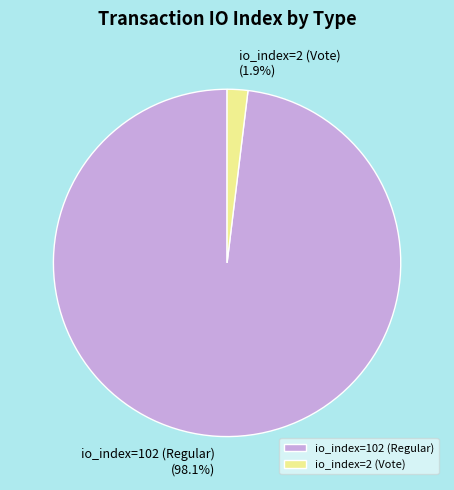

Is io_index=102 (Regular) the majority of the pie?

Yes